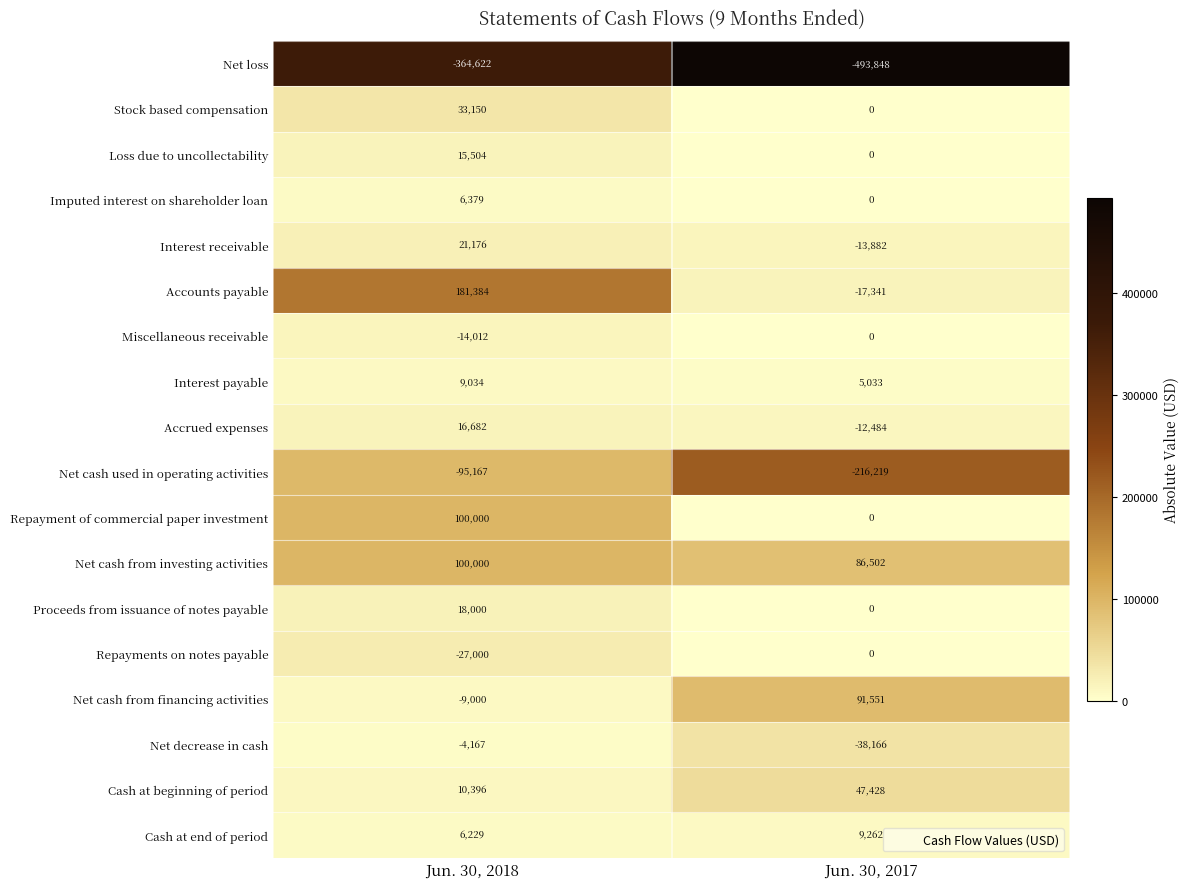

The value of Repayment of commercial paper investment at Jun. 30, 2018 is 57159. True or false?

False